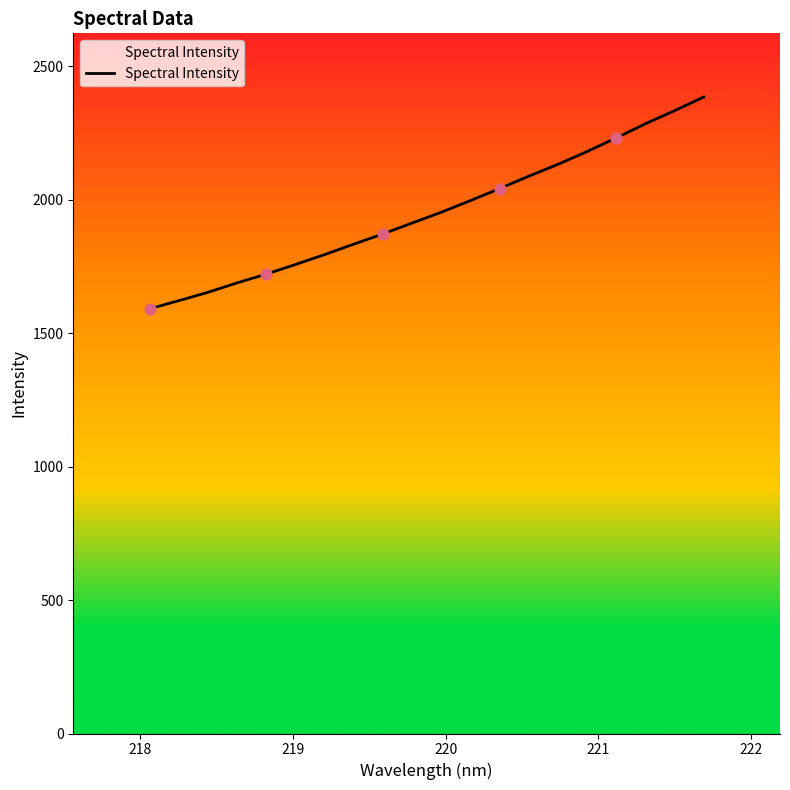

What is the minimum value shown in the chart?

1590.6